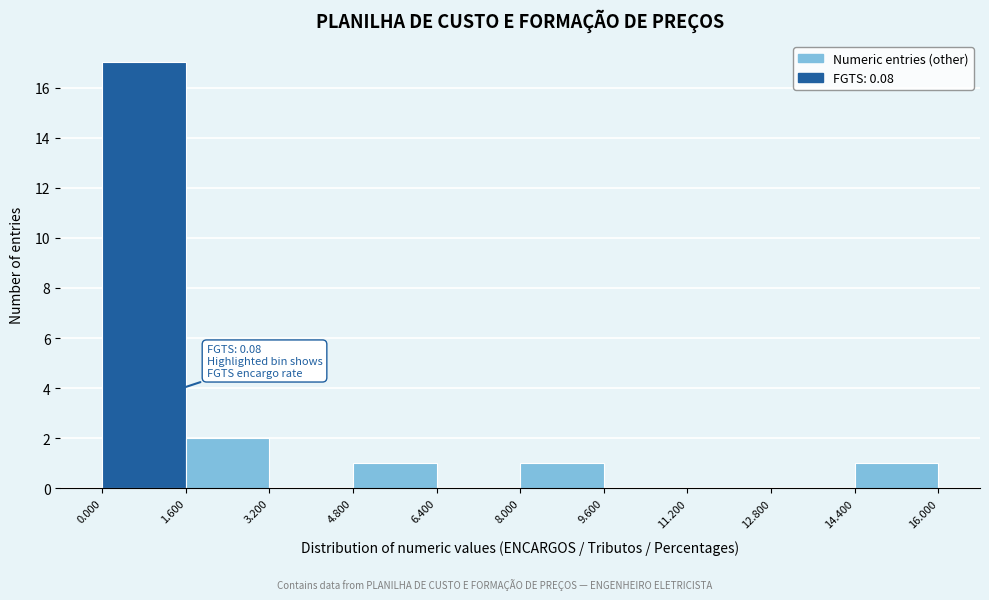

Which range on the x-axis has the tallest bar?

0.000 to 1.600